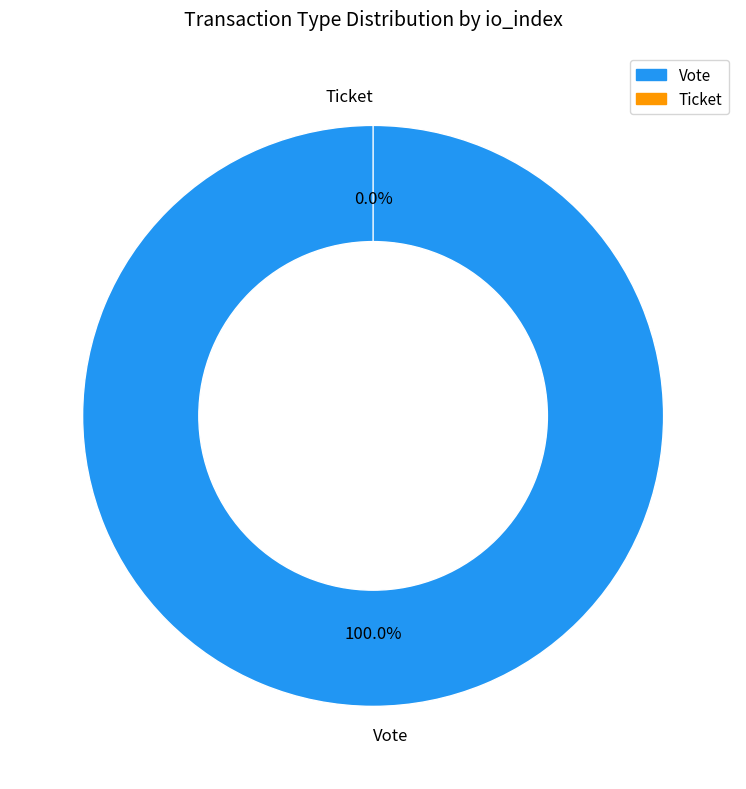

What is the largest slice in the pie chart?

Vote